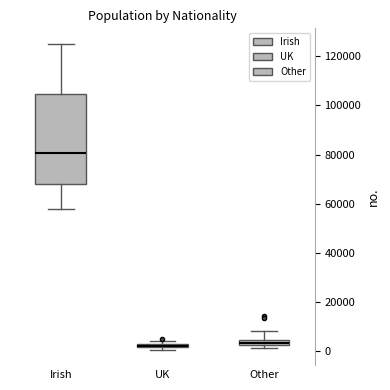

Which box is the tallest, from its lower edge to its upper edge?

Irish